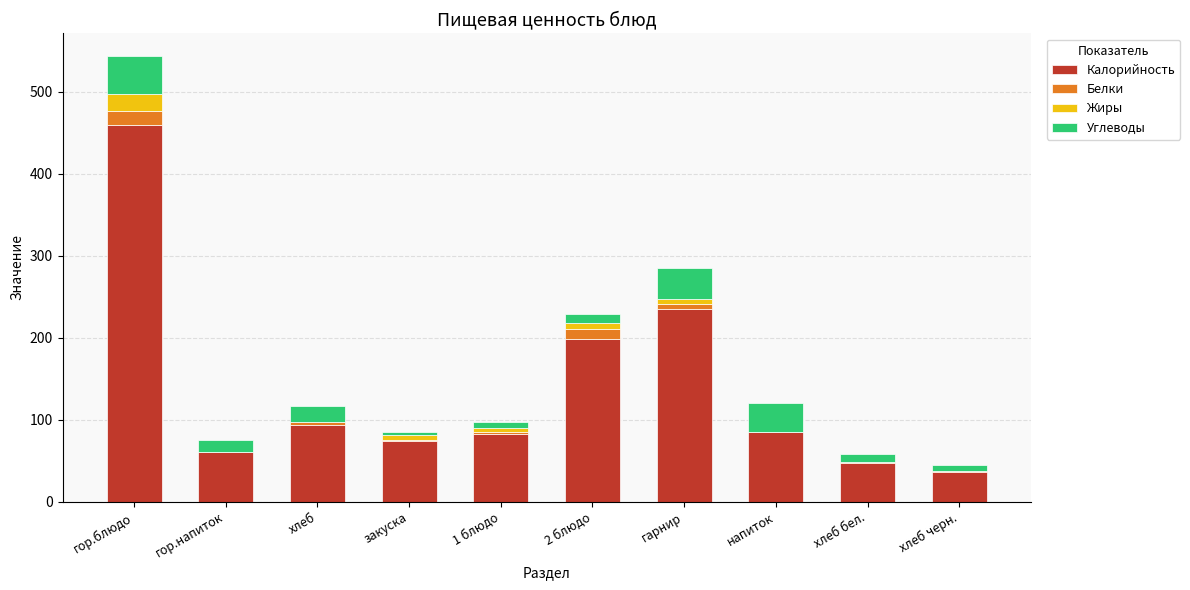

At which label is Калорийность closest to 247?

гарнир